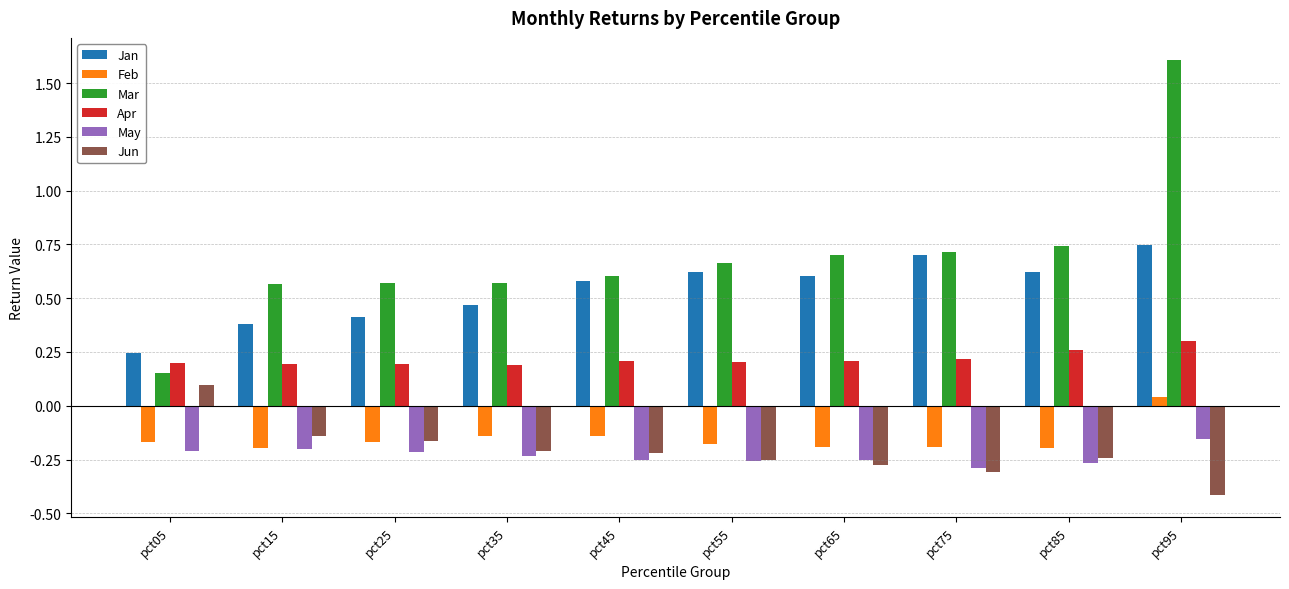

The Jan series shows 0.6 at pct85. True or false?

True